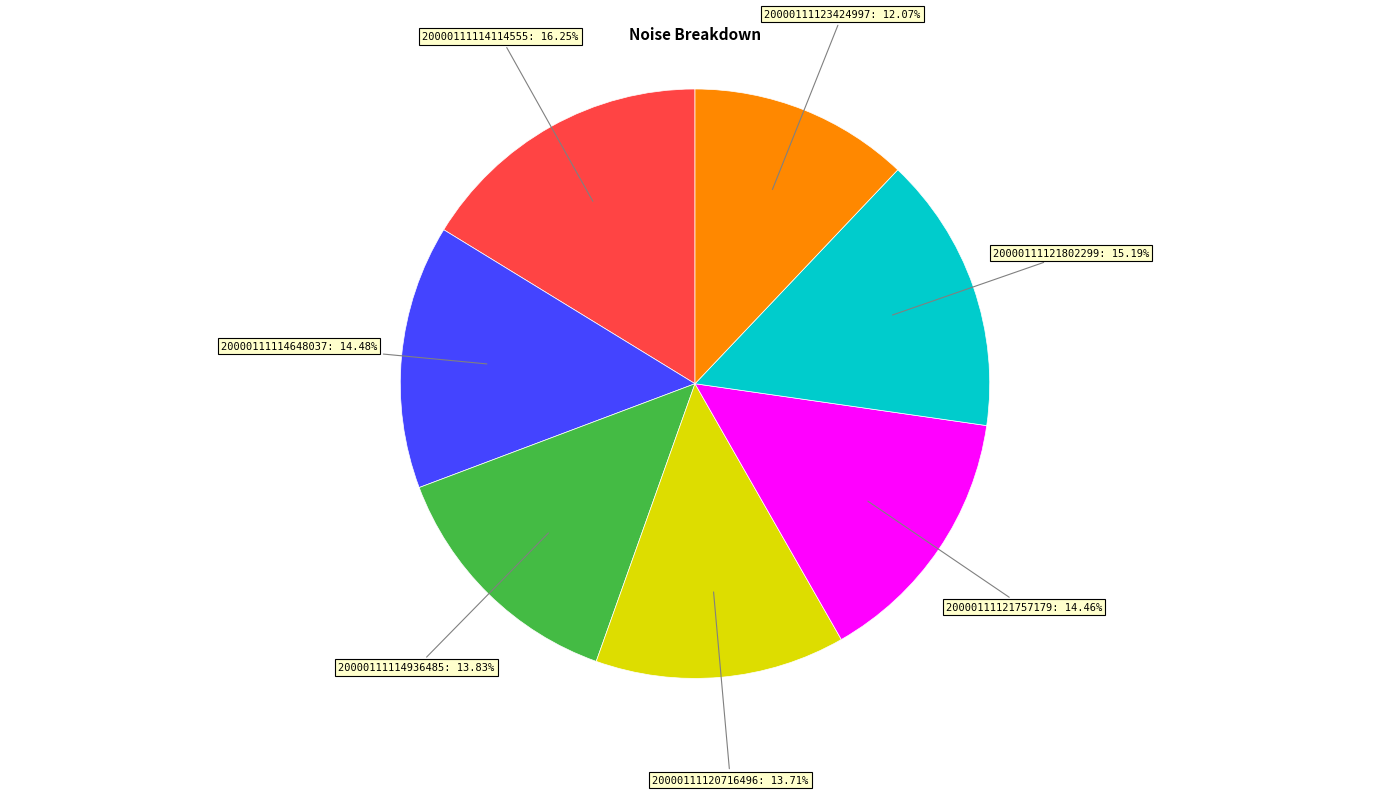

Count the number of slices in the pie.

7